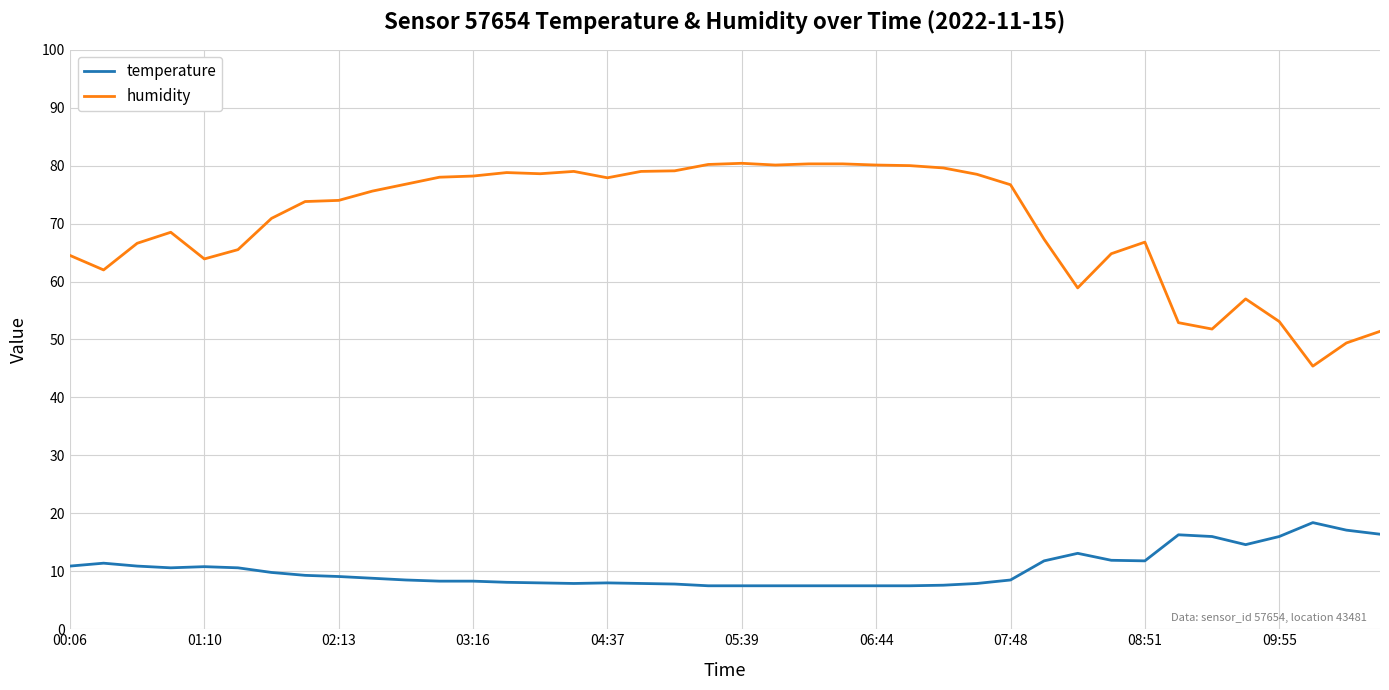

True or false: temperature and humidity intersect in this chart.

False